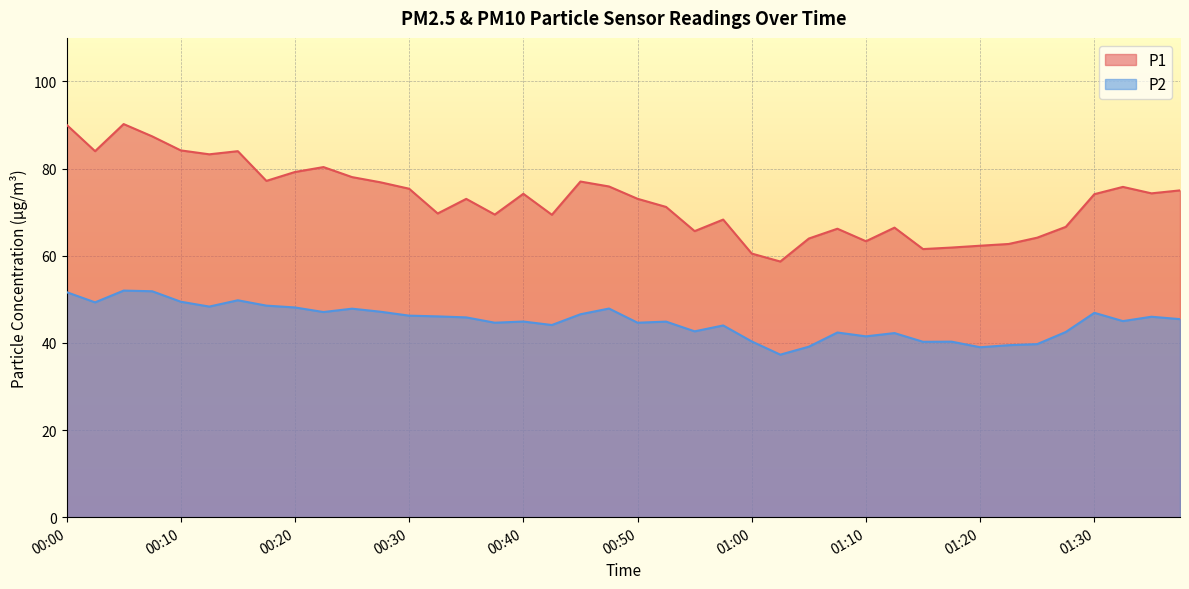

True or false: P2 has more than 1 points higher than both neighbors.

True